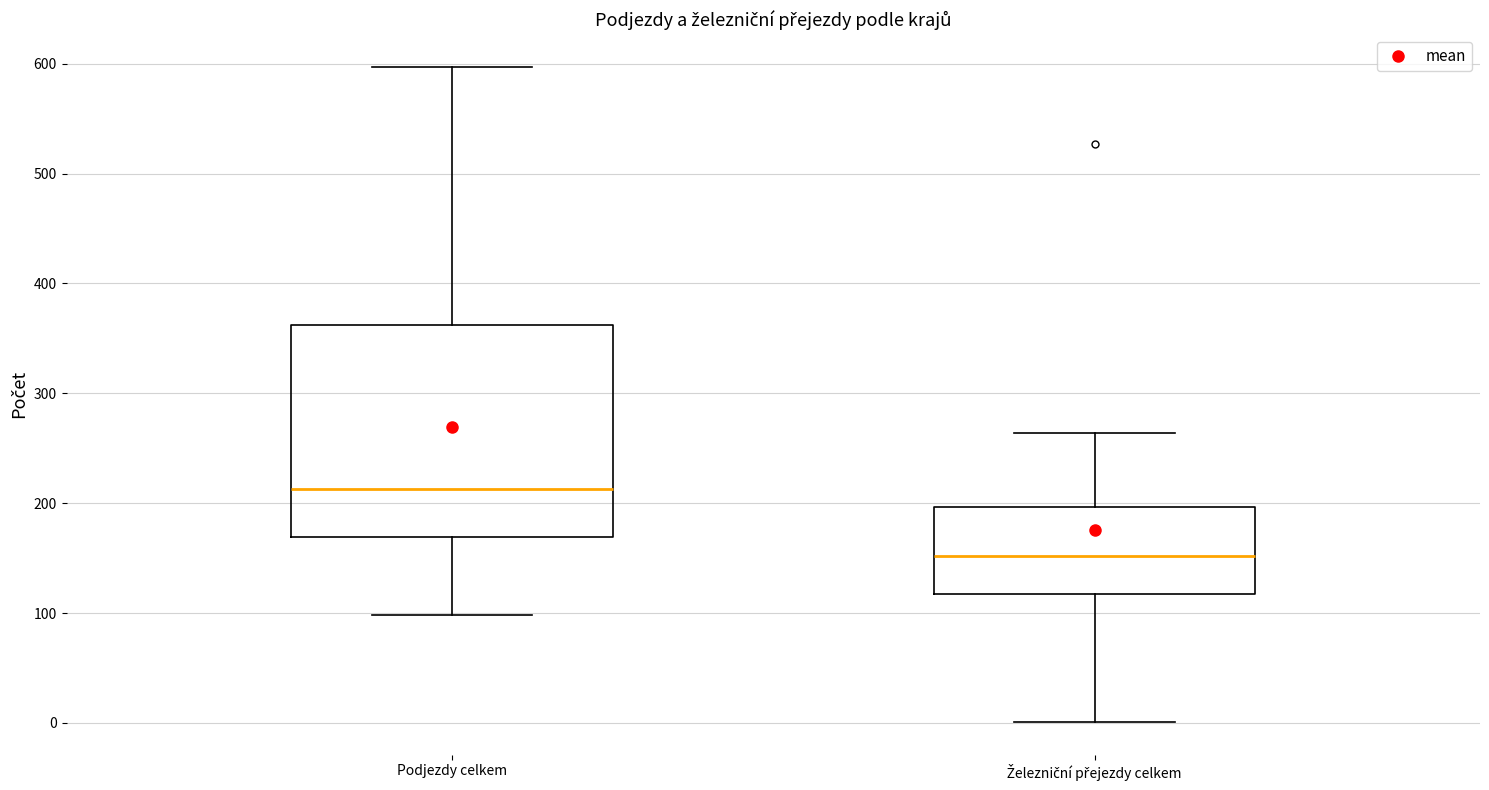

Comparing the boxes themselves (not the whiskers), which one is the tallest?

Podjezdy celkem